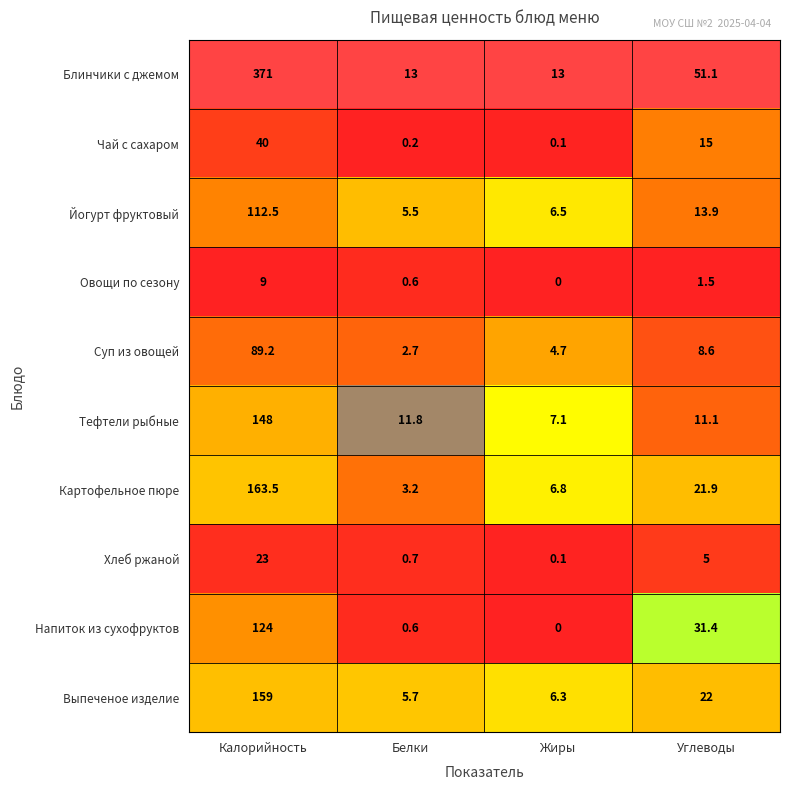

At Калорийность, list the series in order from largest to smallest.

Блинчики с джемом, Картофельное пюре, Выпеченое изделие, Тефтели рыбные, Напиток из сухофруктов, Йогурт фруктовый, Суп из овощей, Чай с сахаром, Хлеб ржаной, Овощи по сезону